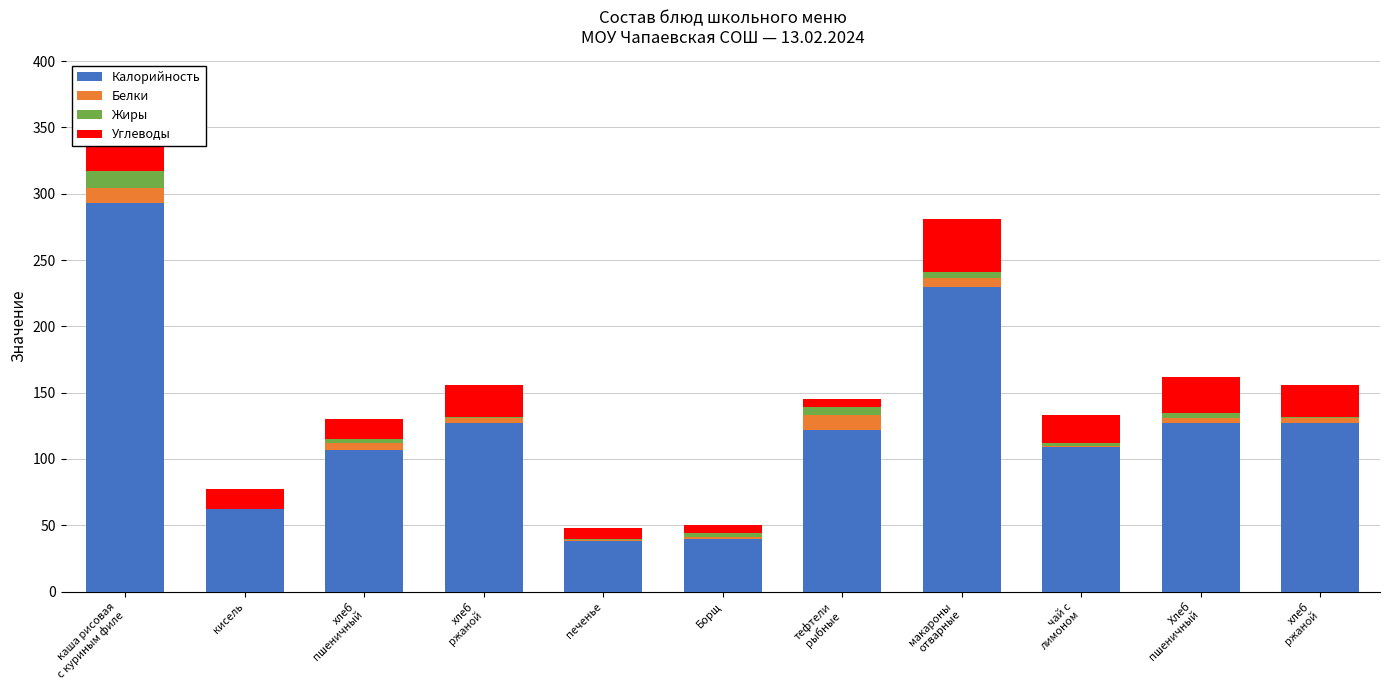

What are all the series names shown in the legend?

Калорийность, Белки, Жиры, Углеводы